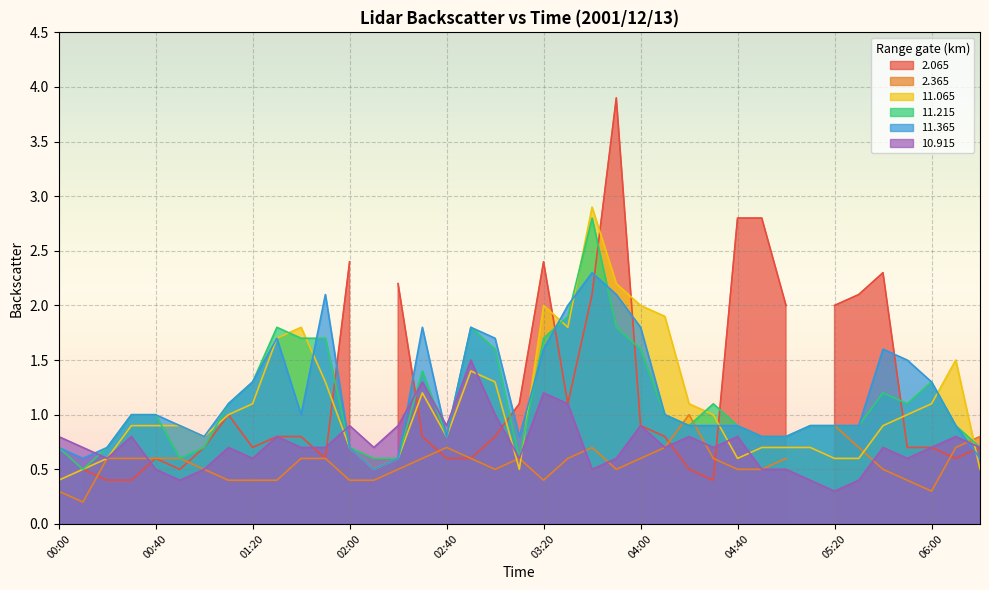

Which series has the largest total across all categories?

 11.365